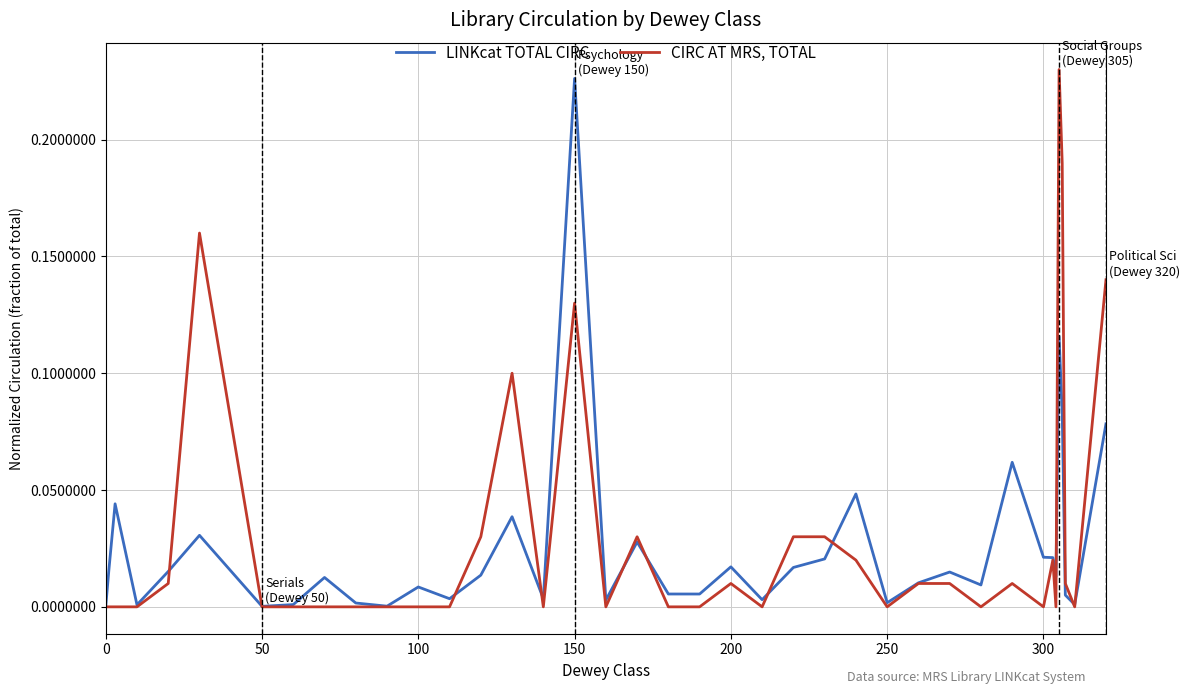

List the series in order of their overall mean, highest first.

CIRC AT MRS, TOTAL, LINKcat TOTAL CIRC